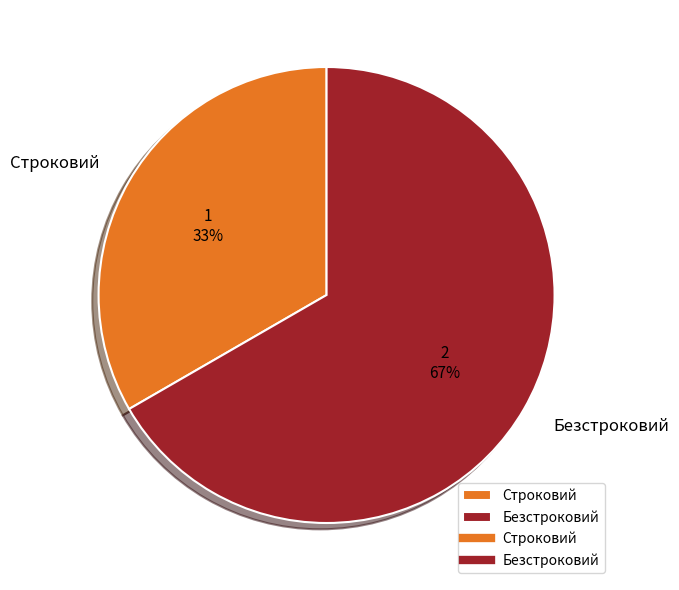

Count the number of slices in the pie.

2